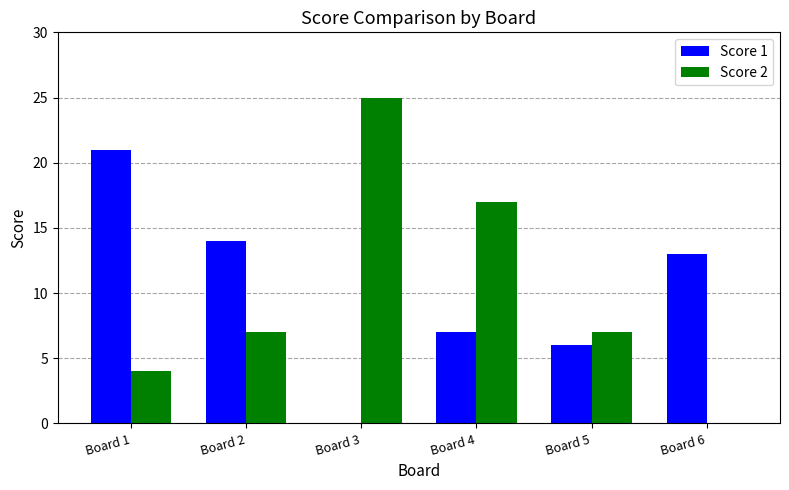

What is the maximum value for Score 1?

21